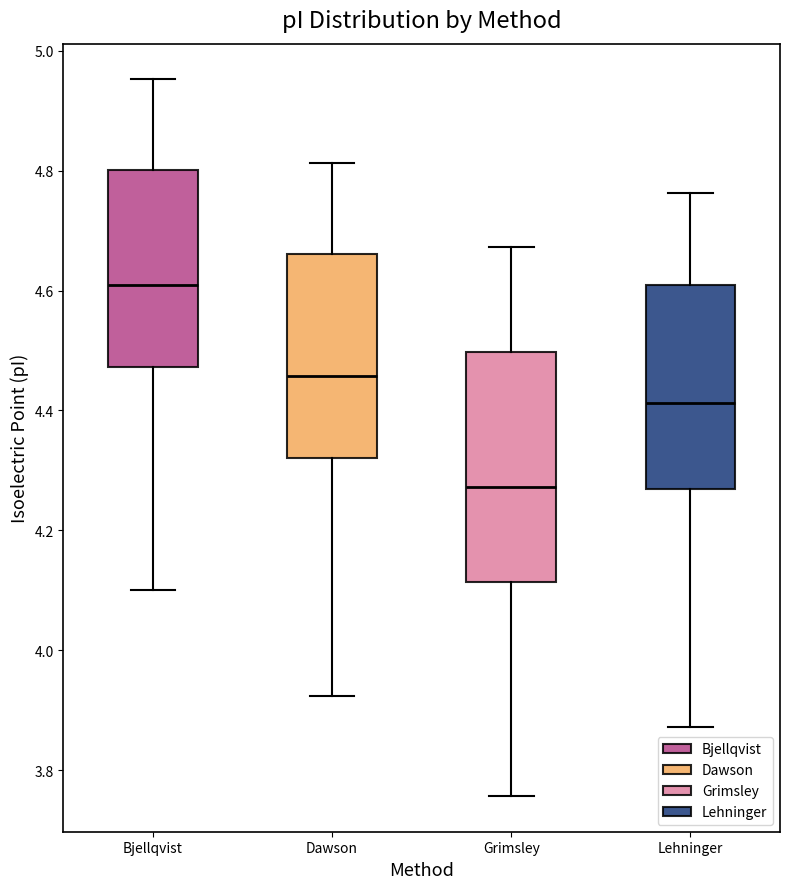

Comparing the boxes themselves (not the whiskers), which one is the tallest?

Grimsley